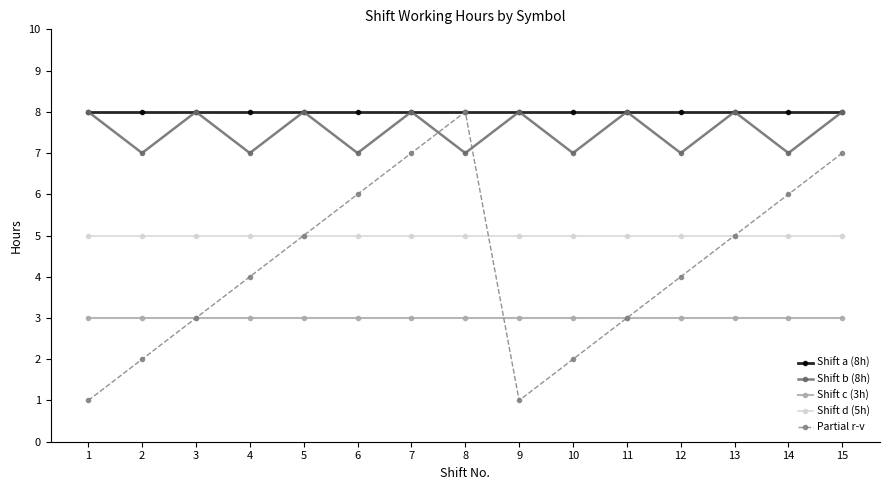

True or false: Shift d (5h) and Shift b (8h) intersect in this chart.

False